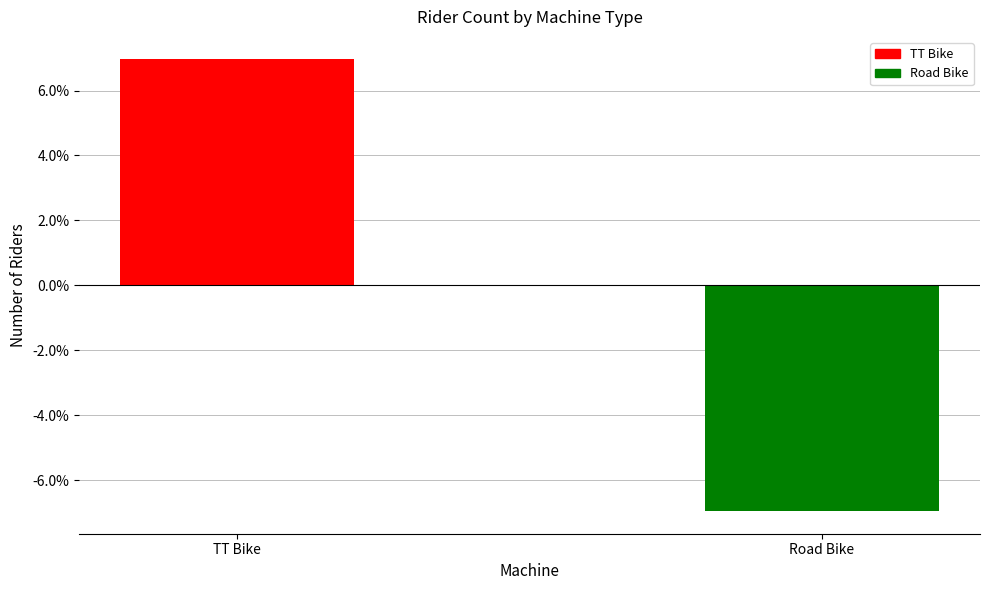

What is the smallest value displayed?

-7.0